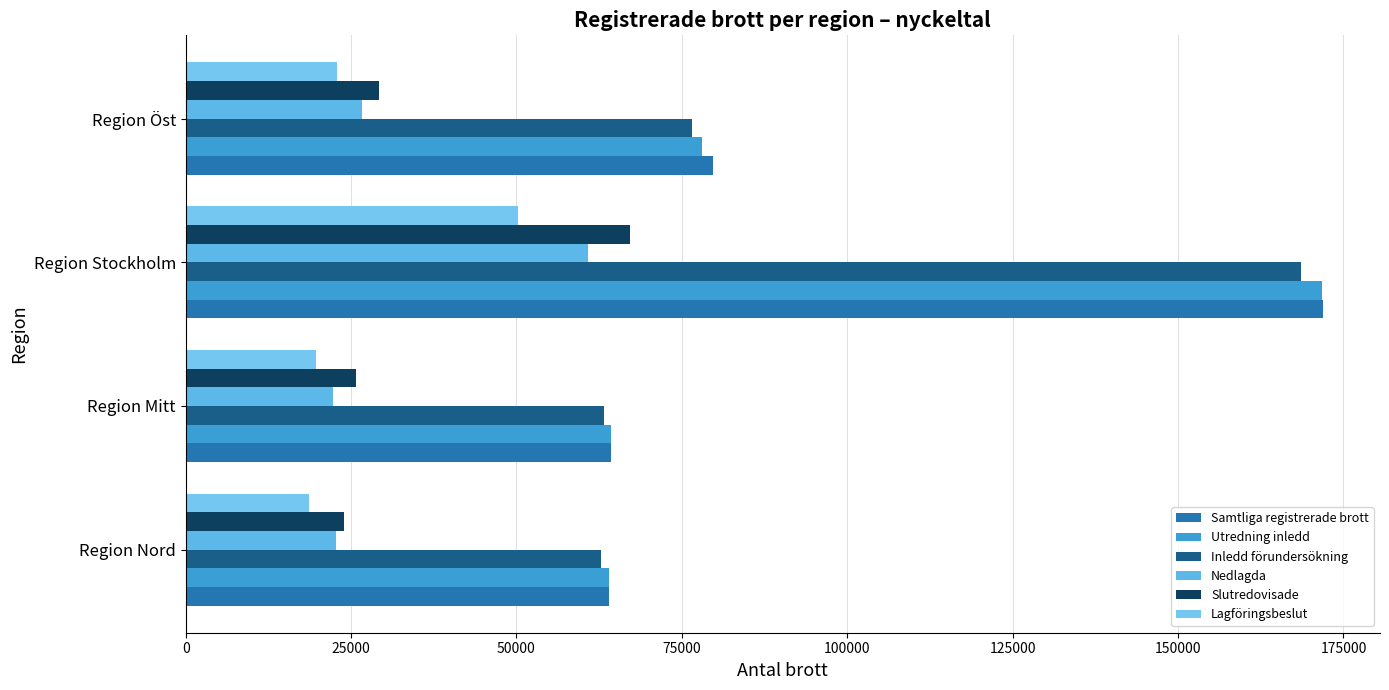

How many categories are shown in the chart?

4